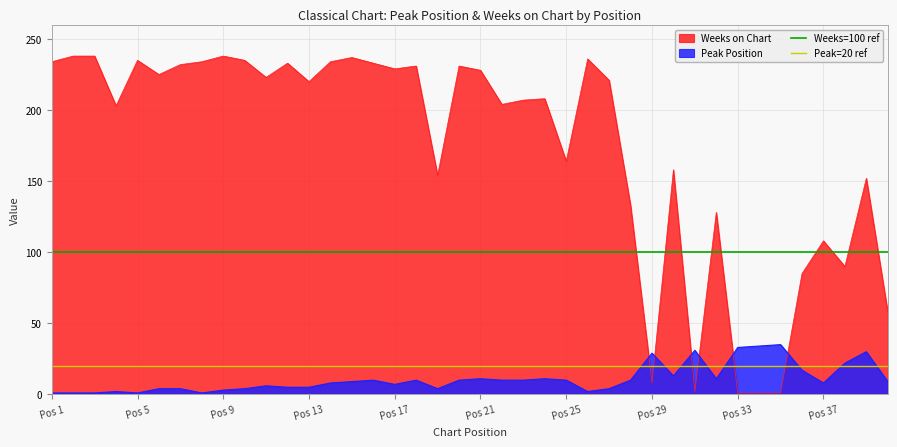

True or false: Peak Position and Weeks on Chart cross at least once.

True